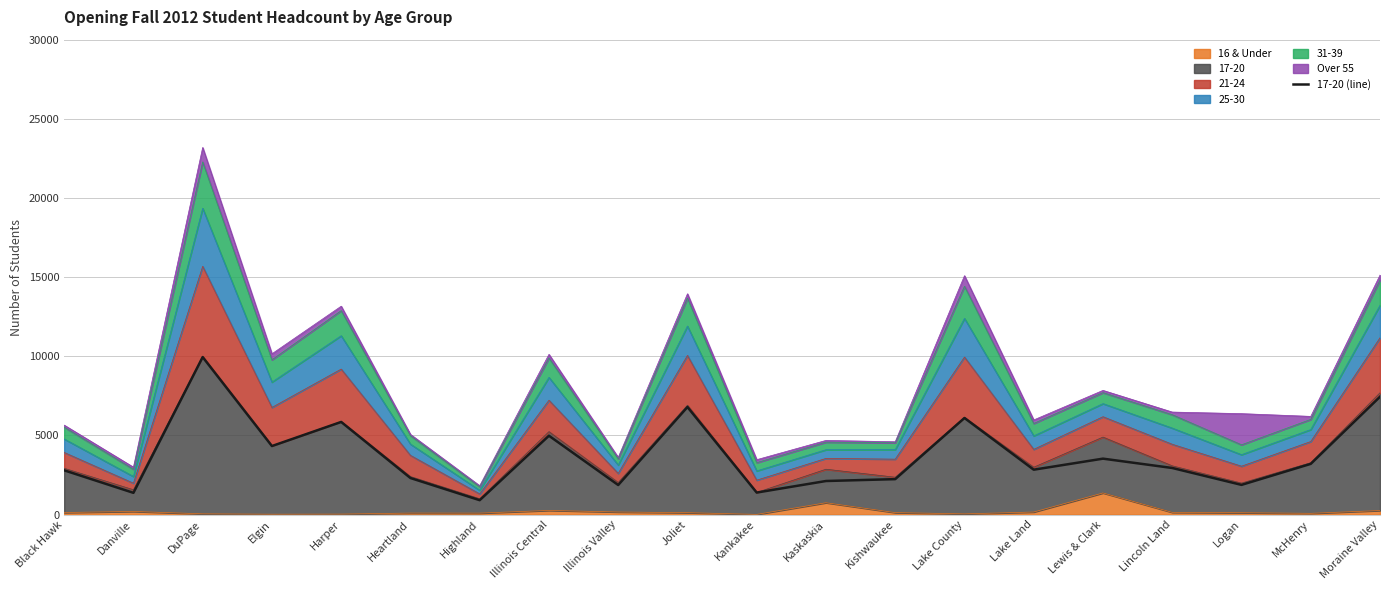

What is the label of the 5th point from the right?

Lewis & Clark